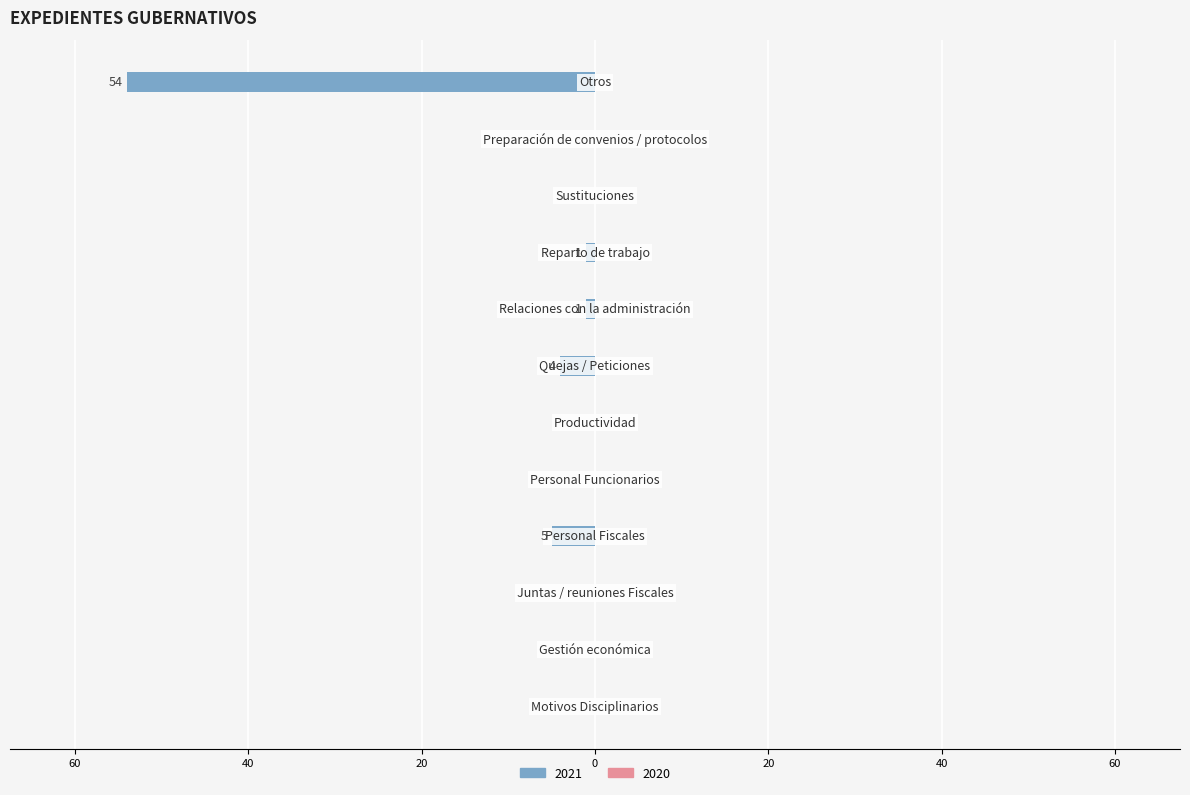

Rank the categories by value from lowest to highest.

Otros, Personal Fiscales, Quejas / Peticiones, Relaciones con la administración, Reparto de trabajo, Motivos Disciplinarios, Gestión económica, Juntas / reuniones Fiscales, Personal Funcionarios, Productividad, Sustituciones, Preparación de convenios / protocolos